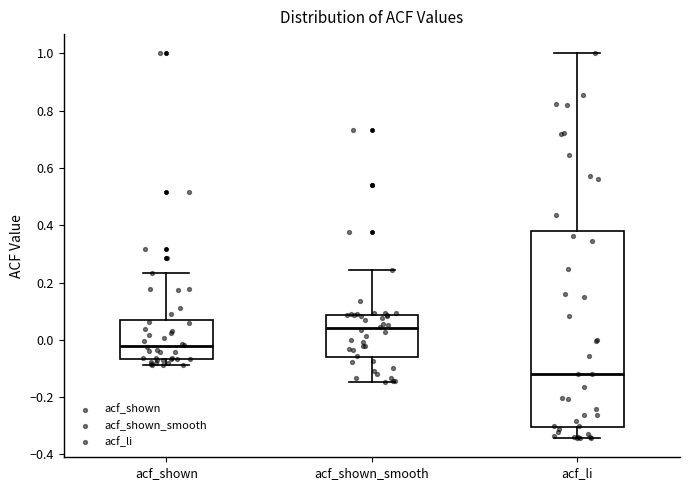

Where does the upper whisker of the box for acf_shown end on the y-axis? The values are not printed on the chart, so give them approximately, as read against the axis.

0.24